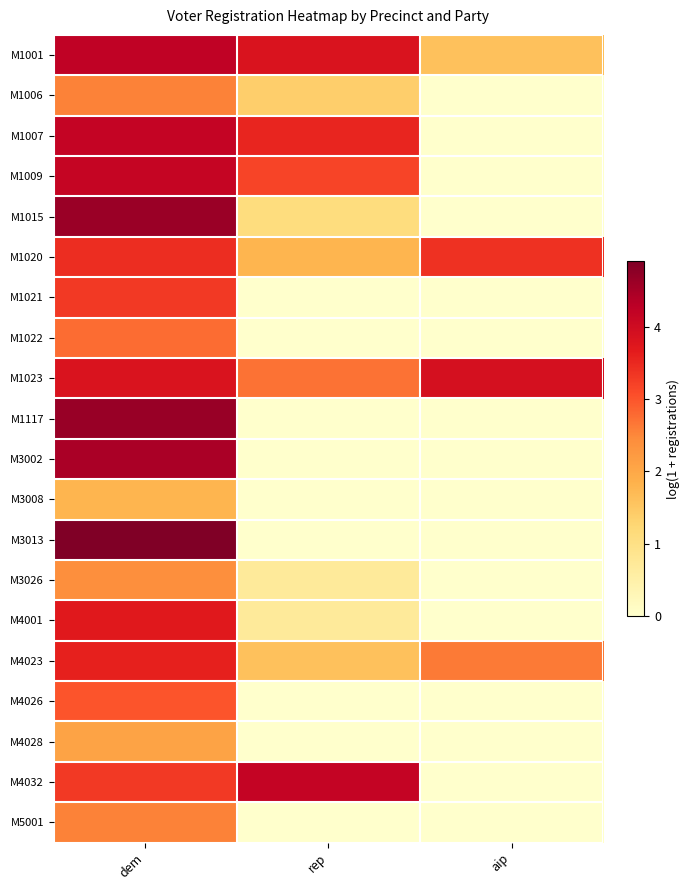

What is the difference between the highest and lowest values at rep?

4.2